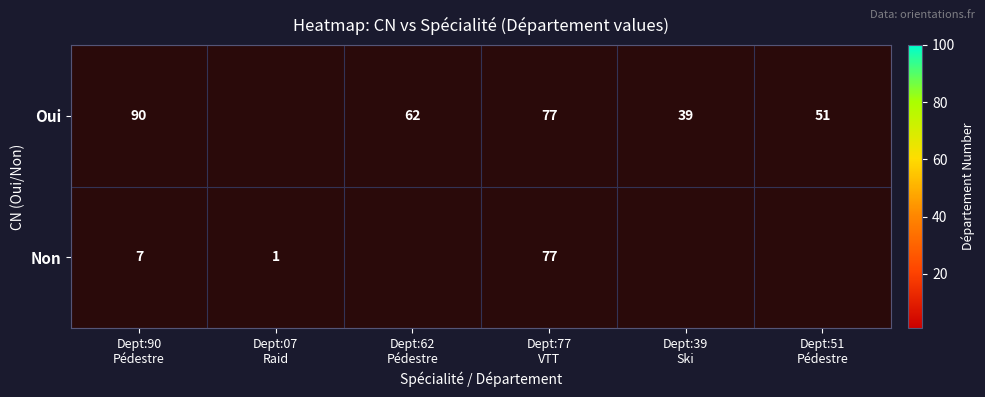

The value of Oui at Dept:90 Pédestre is 90.0. True or false?

True